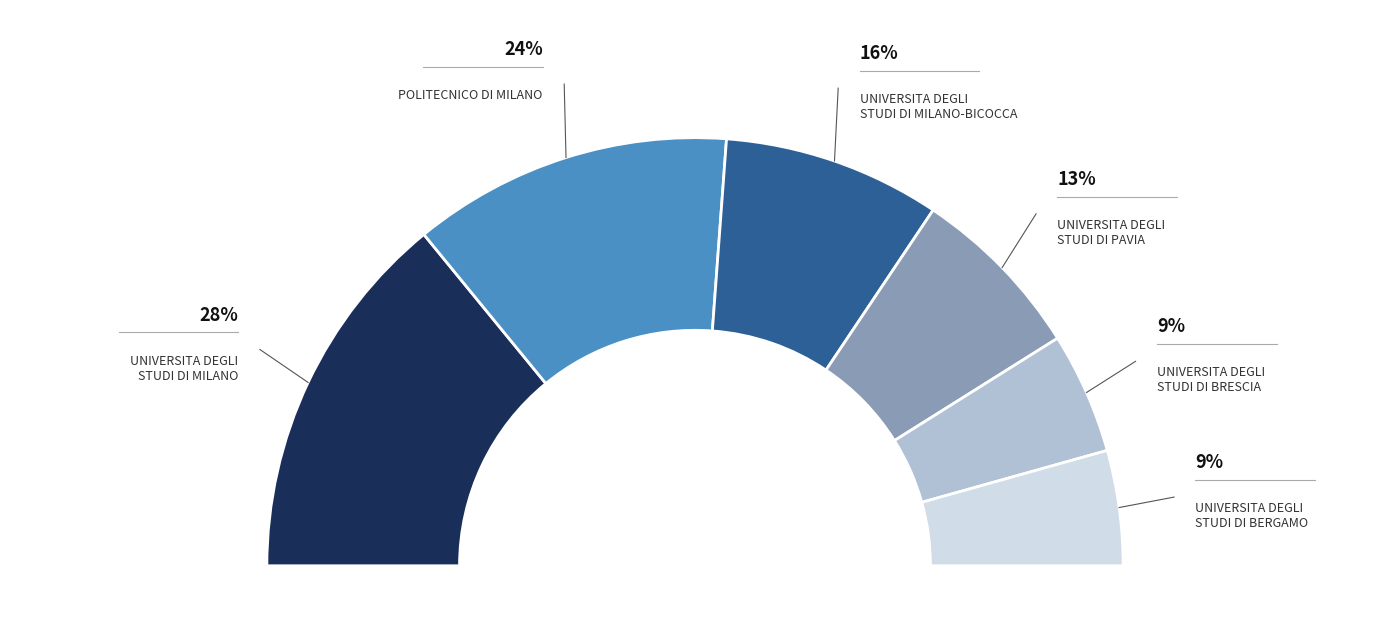

How many segments does this pie chart have?

6